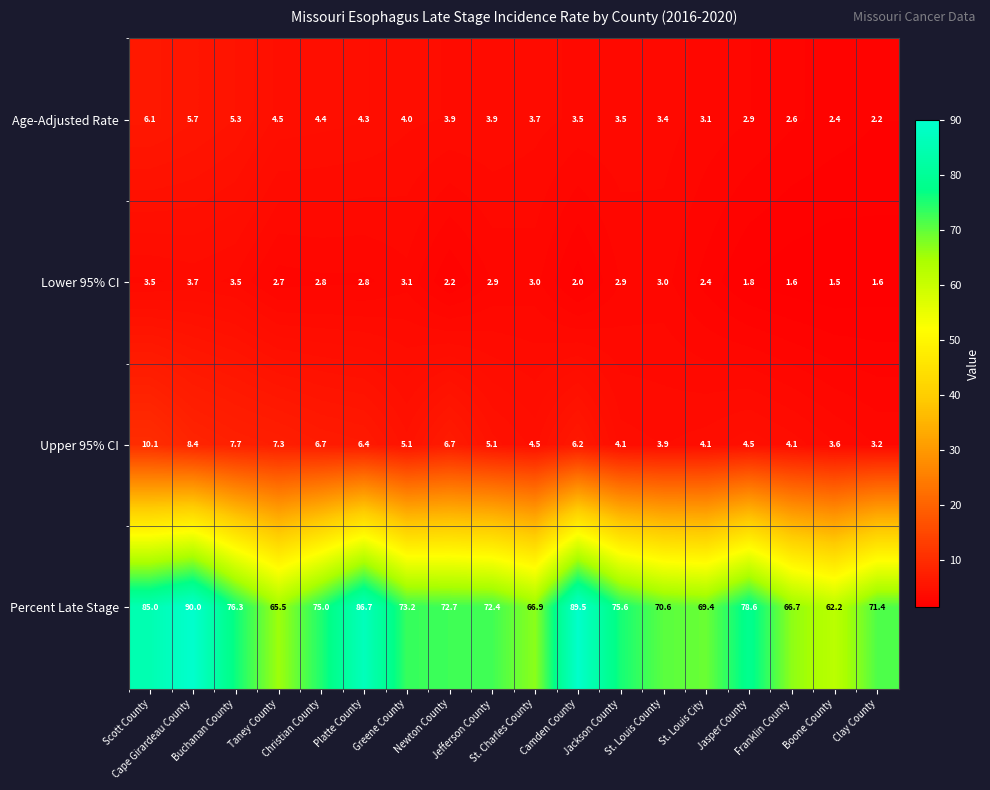

List the series in order of their peak value, highest first.

Percent Late Stage, Upper 95% CI, Age-Adjusted Rate, Lower 95% CI